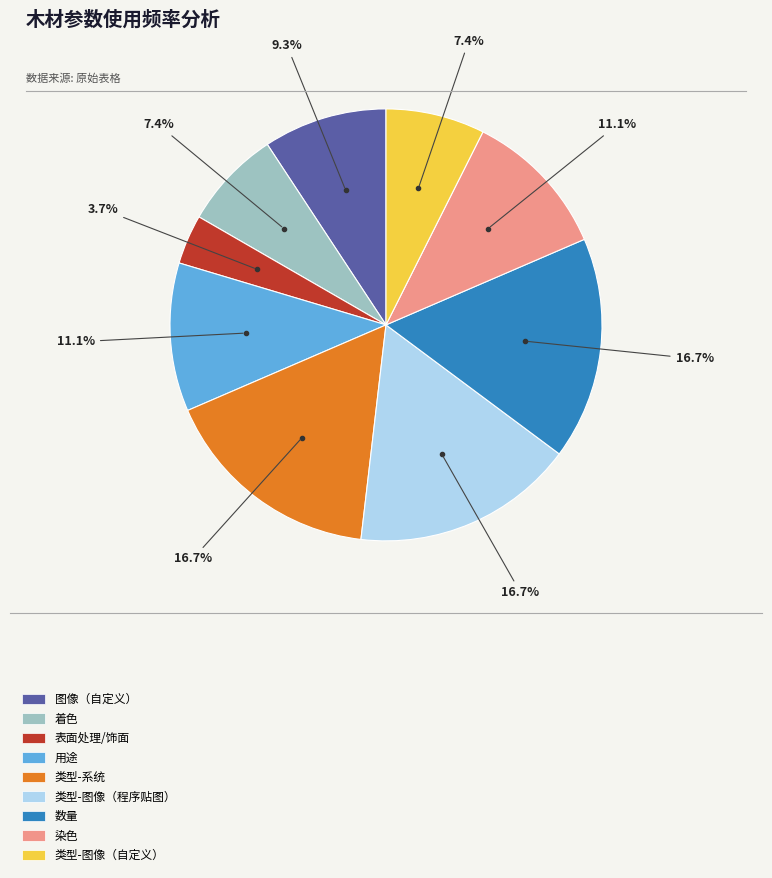

The 类型-系统 slice represents 17% of the pie. True or false?

True